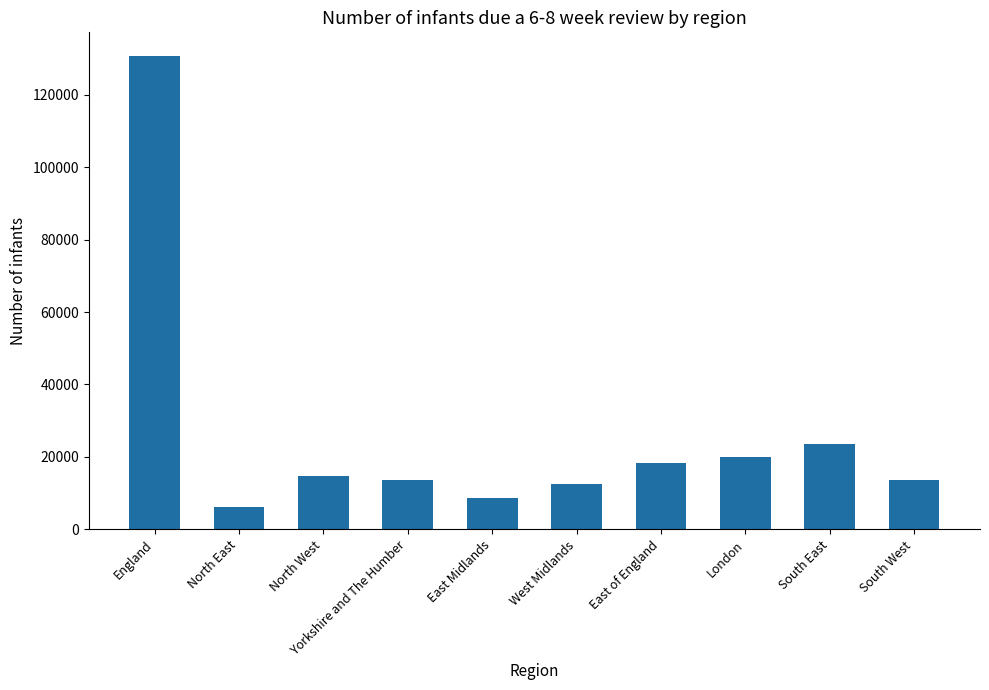

What value does the data have at South West?

13654